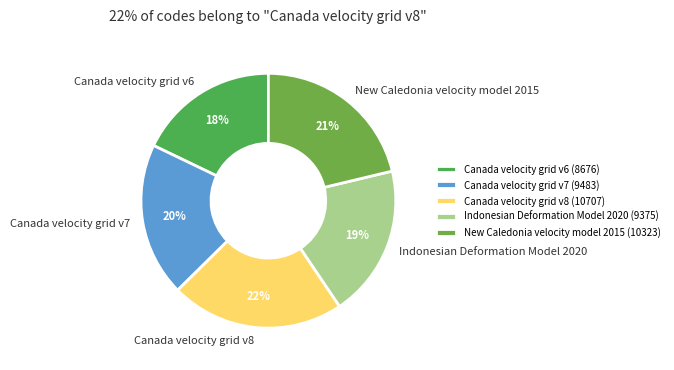

How many segments does this pie chart have?

5